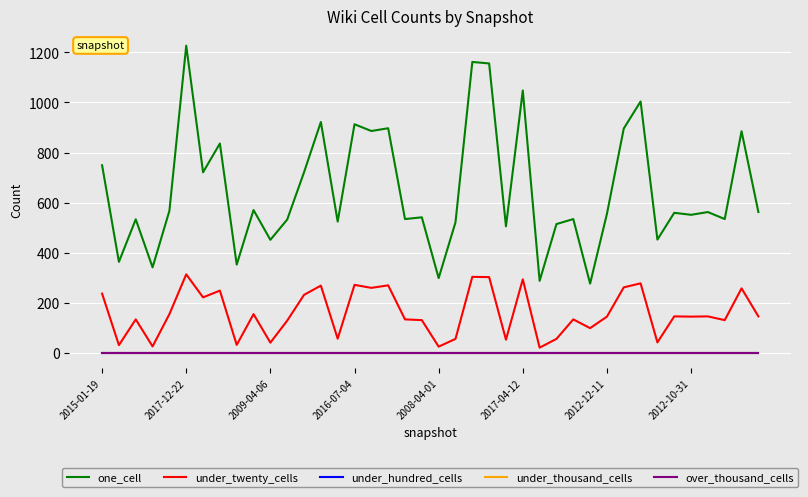

True or false: under_thousand_cells and one_cell cross at least once.

False